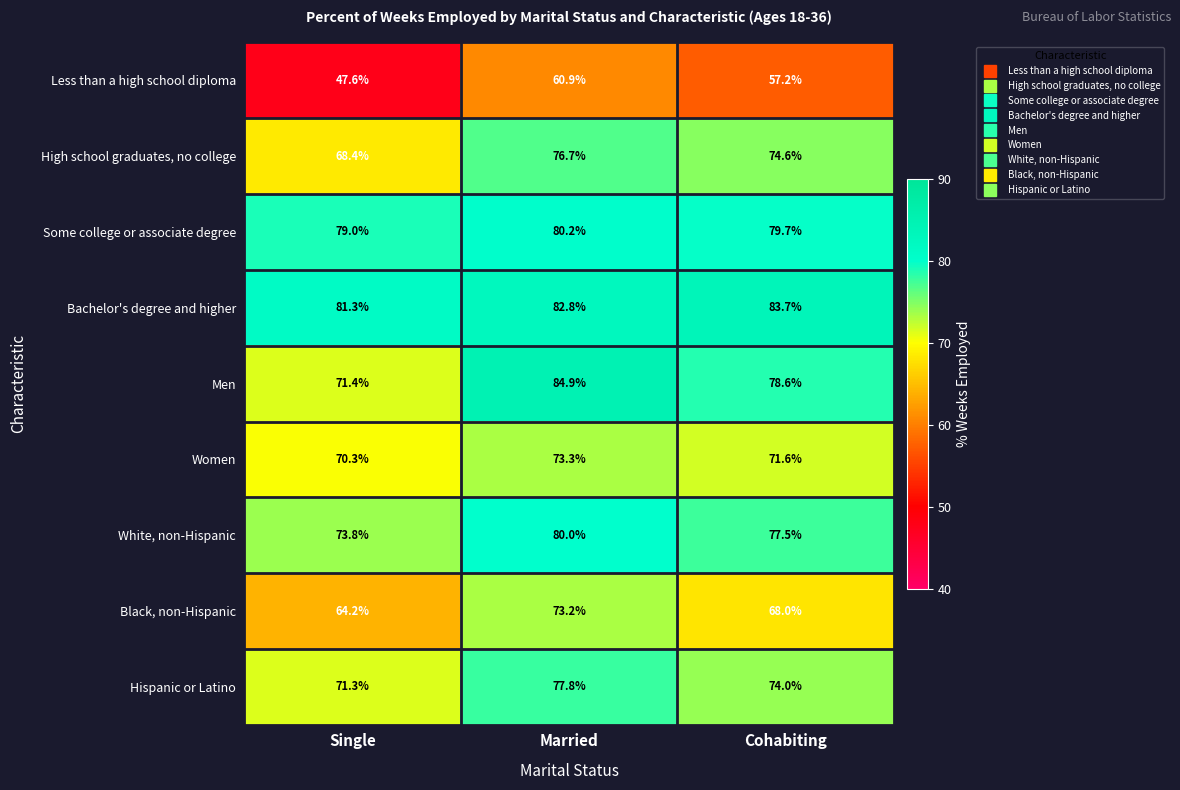

What is the approximate value of Some college or associate degree at Single?

79.0